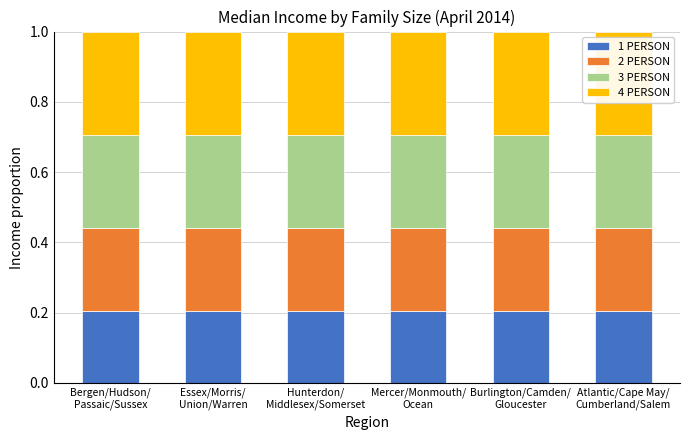

Count the 1 PERSON values in the range 0 to 1.

6